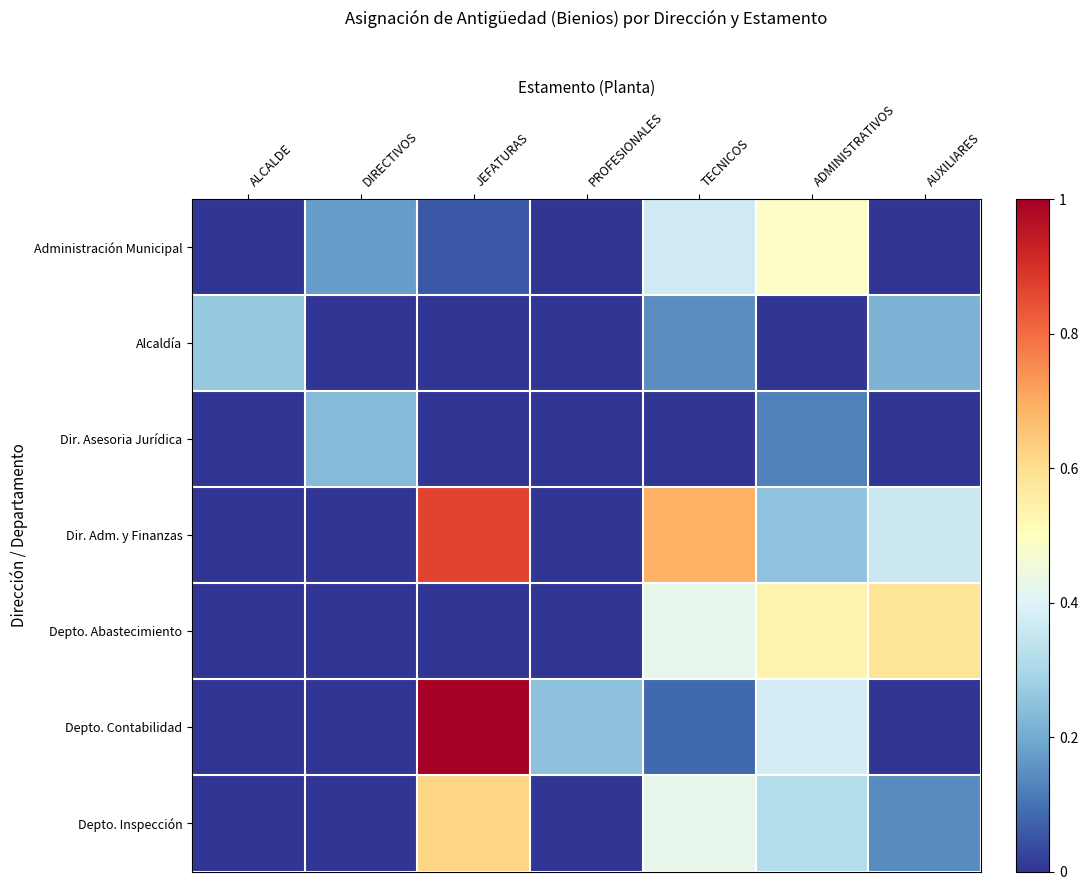

Rank the series by their maximum value, from lowest to highest.

Dir. Asesoria Jurídica, Alcaldía, Administración Municipal, Depto. Abastecimiento, Depto. Inspección, Dir. Adm. y Finanzas, Depto. Contabilidad